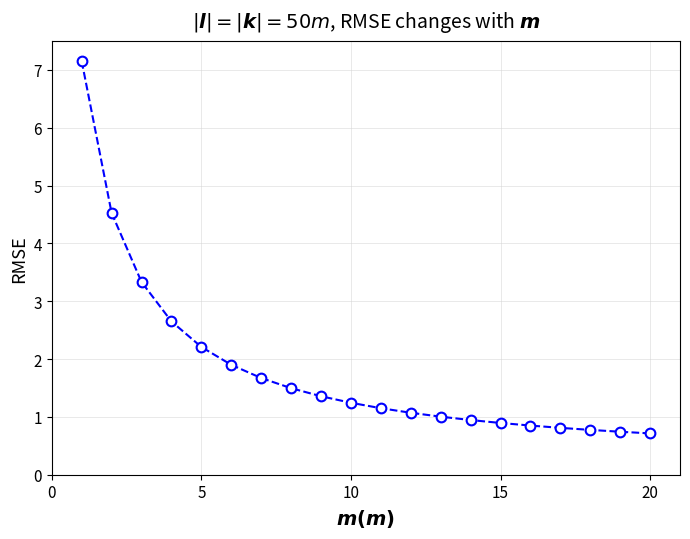

What is the maximum value shown in the chart?

7.2